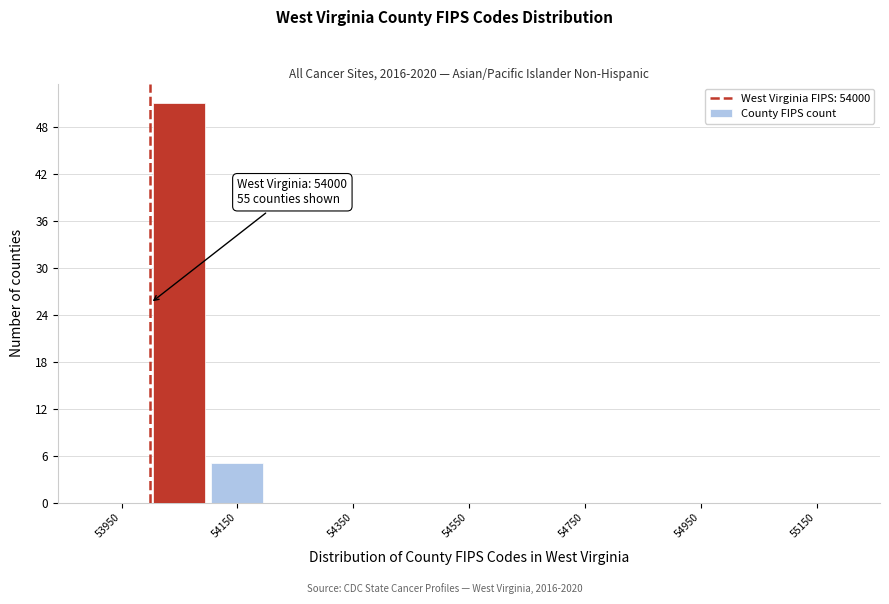

Which range on the x-axis has the tallest bar?

54000 to 54100